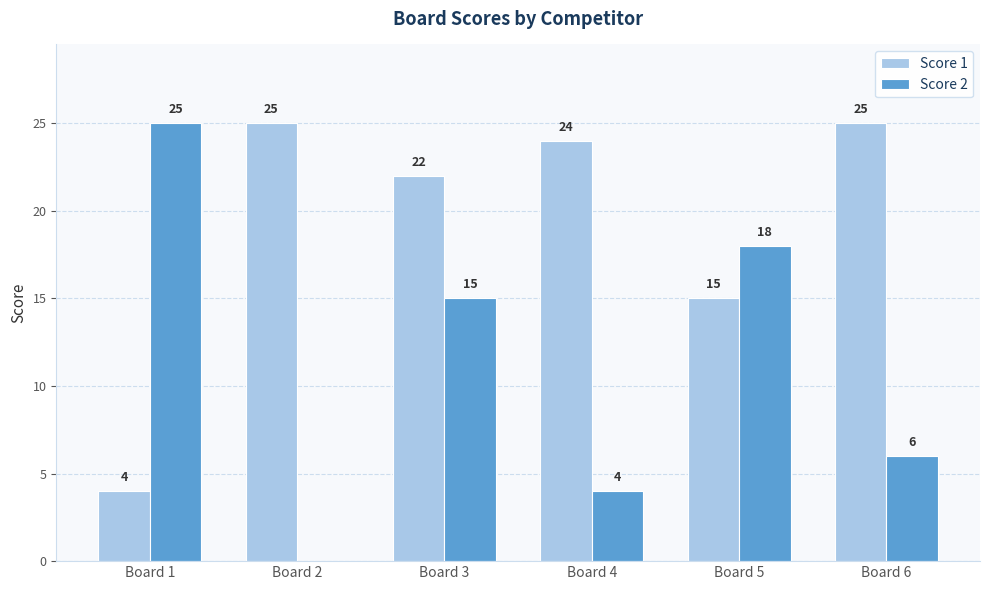

What is the sum of all Score 1 values?

115